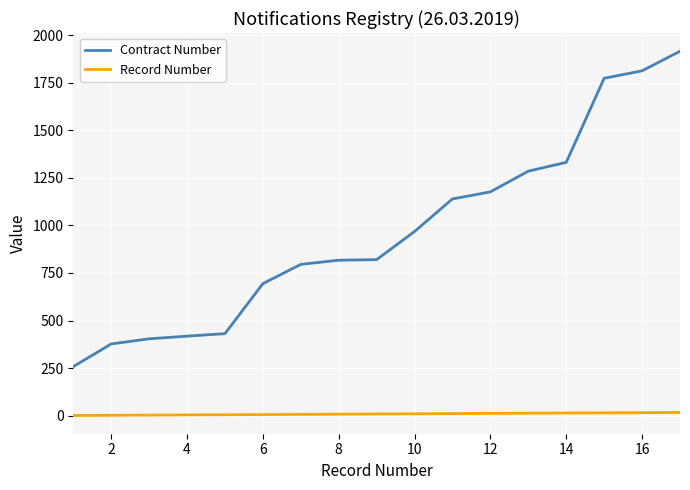

Does the chart display data point markers on the line(s)?

No